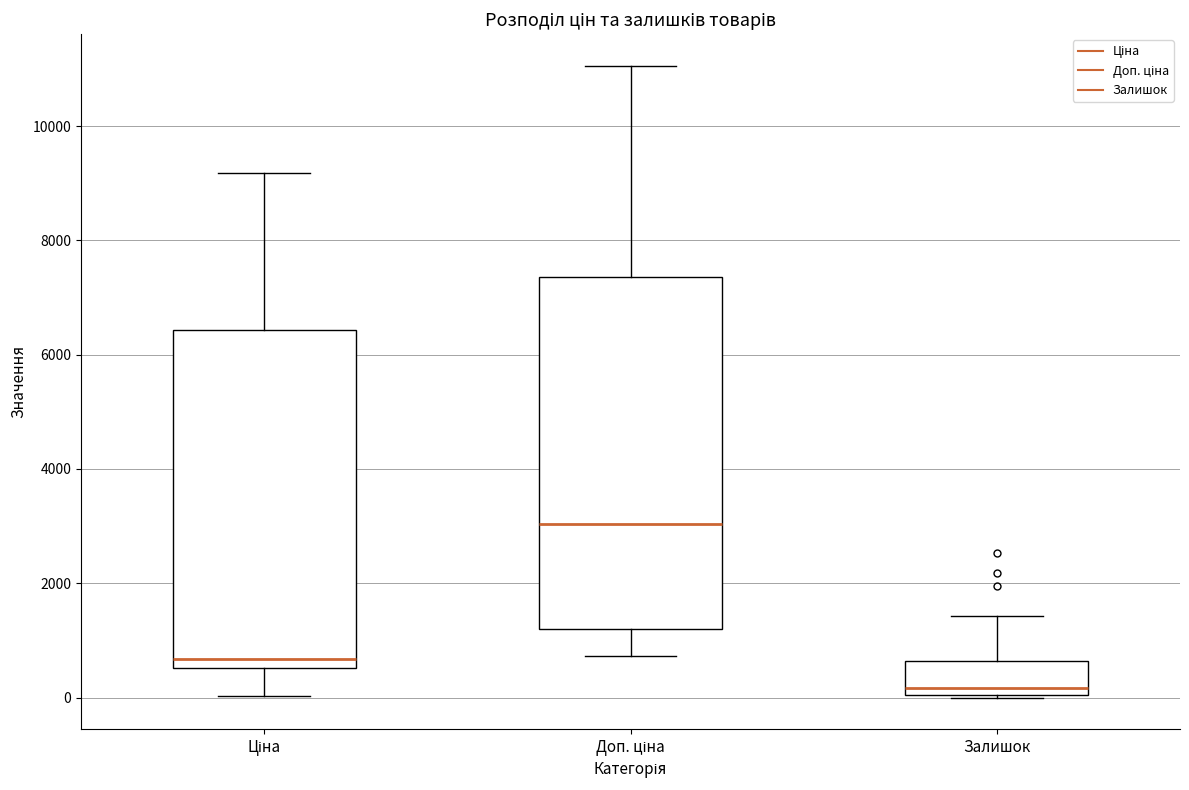

Reading left to right, read every box against the y-axis: the position of its median line, the range the box covers, and the ends of its whiskers. The values are not printed on the chart, so give them approximately, as read against the axis.

Ціна: median 600 (just above the box's lower edge), box 600 to 6400, whiskers 0 to 9200
Доп. ціна: median 3000, box 1200 to 7400, whiskers 800 to 11000
Залишок: median 200, box 0 to 600, whiskers 0 to 1400